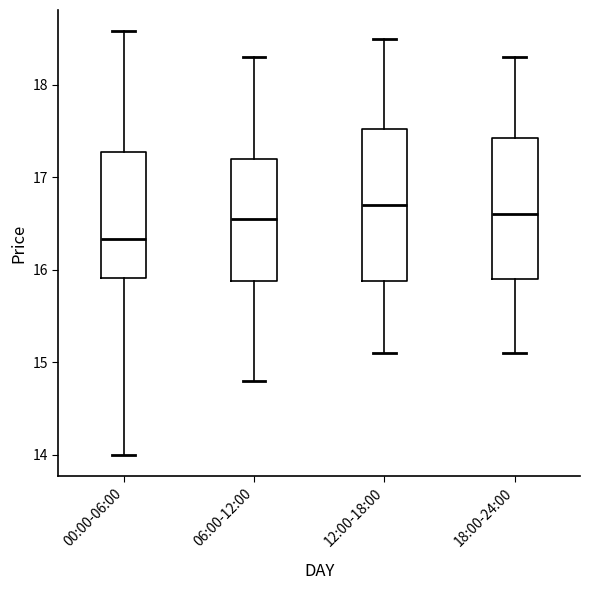

Which box has the lowest median line?

00:00-06:00